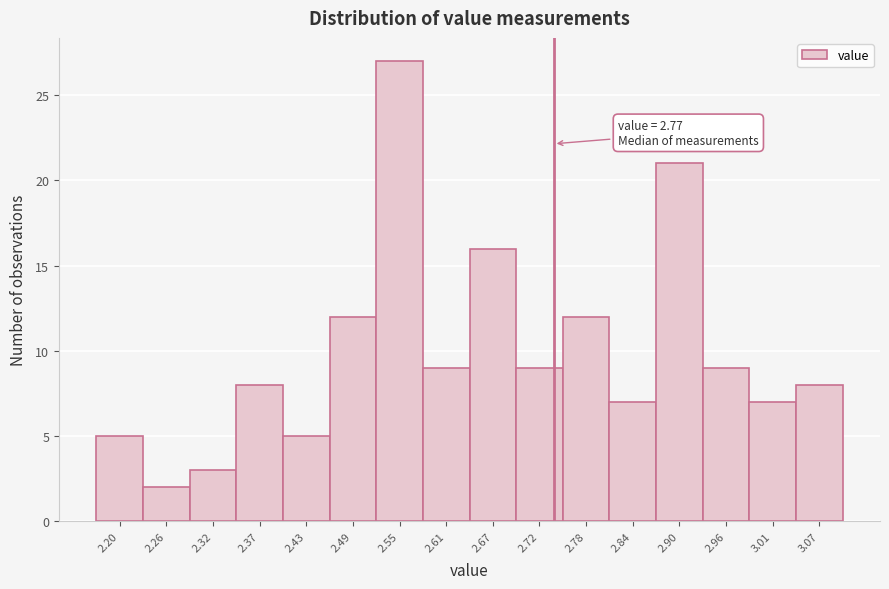

Reading right to left, transcribe all the data shown in this chart.

3.07=8	3.01=7	2.96=9	2.90=21	2.84=7	2.78=12	2.72=9	2.67=16	2.61=9	2.55=27	2.49=12	2.43=5	2.37=8	2.32=3	2.26=2	2.20=5